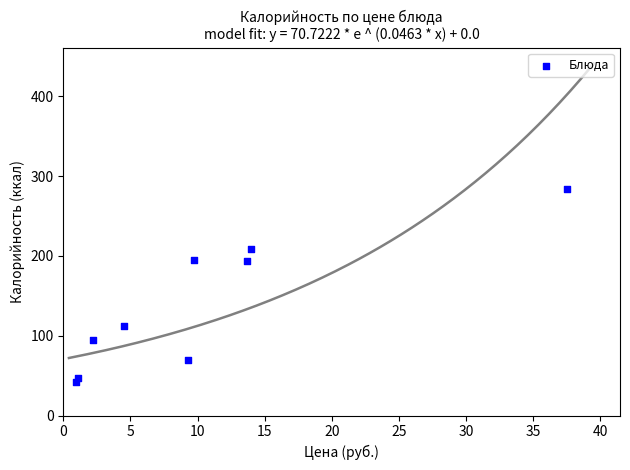

What is the average Y value?

138.5